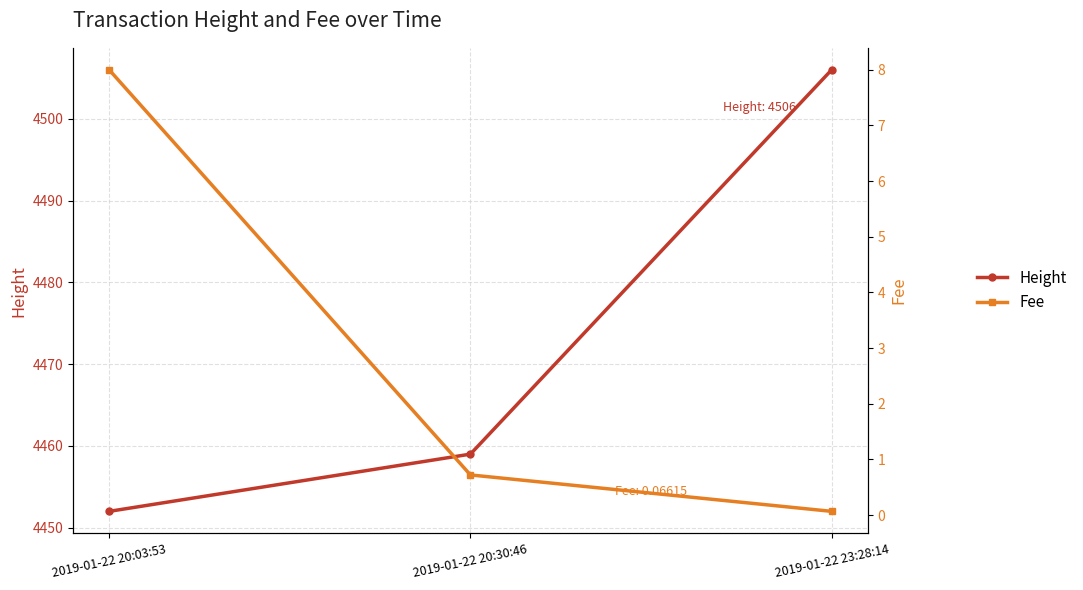

Reading right to left, what are all the values shown in this chart?

Height: 4506.0	4459.0	4452.0
Fee: 0.1	0.7	8.0